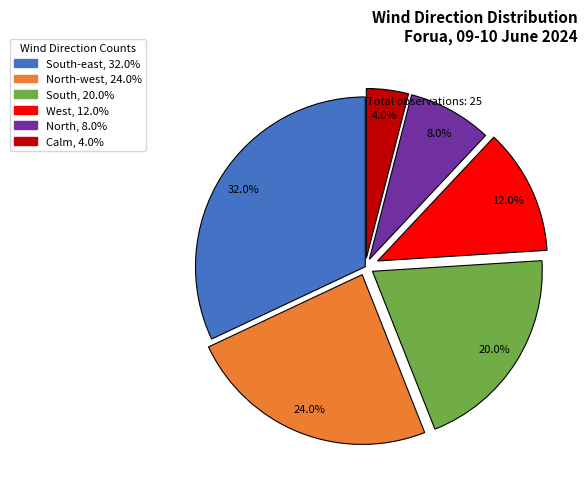

Is there any slice that represents more than half of the pie?

No